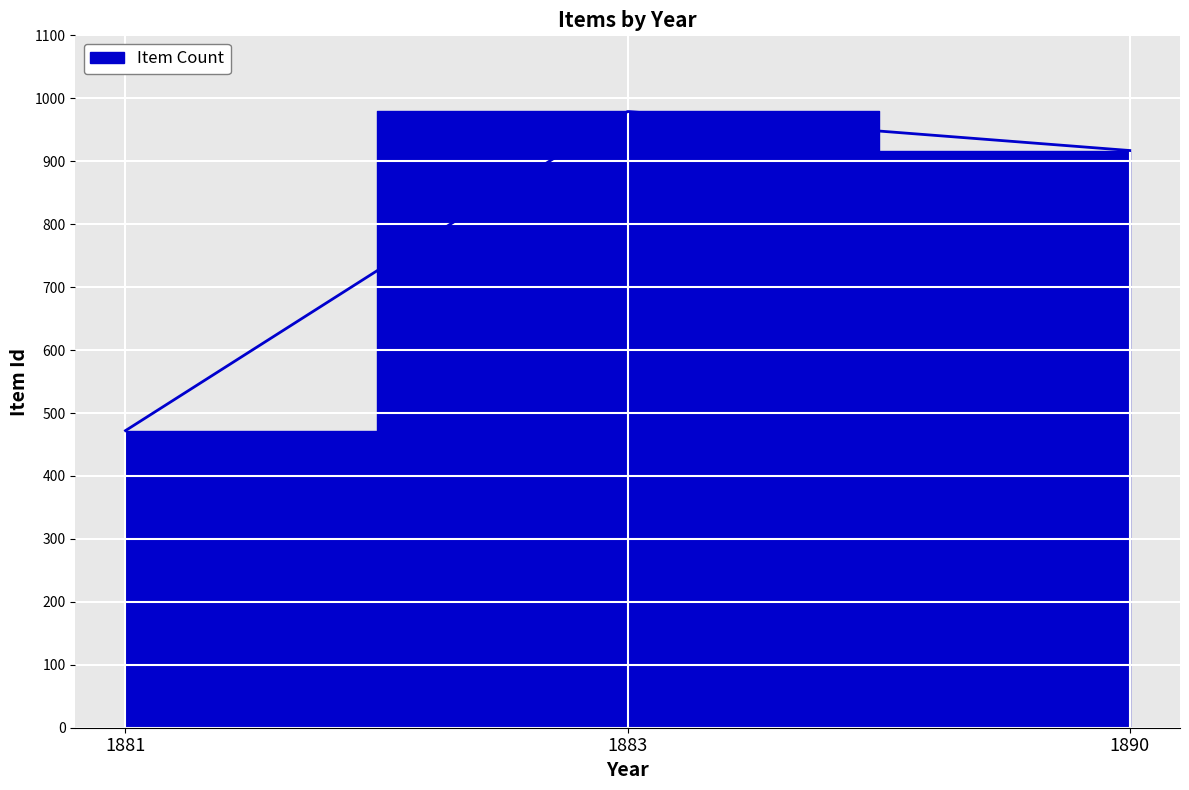

What is the average value?

789